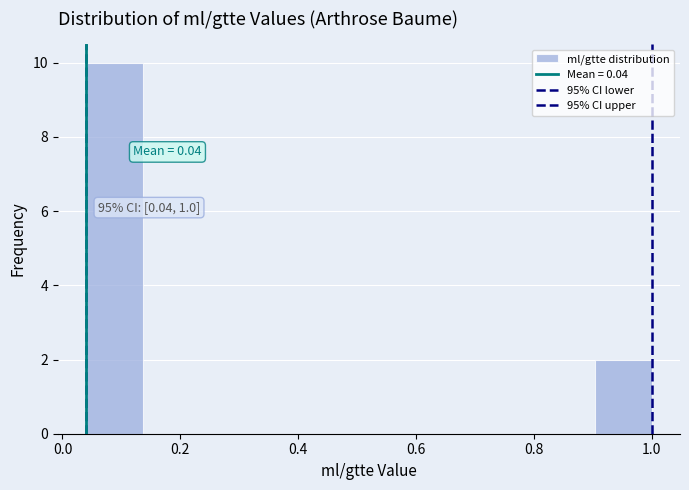

Over which range of the x-axis is the bar tallest?

0.040 to 0.136